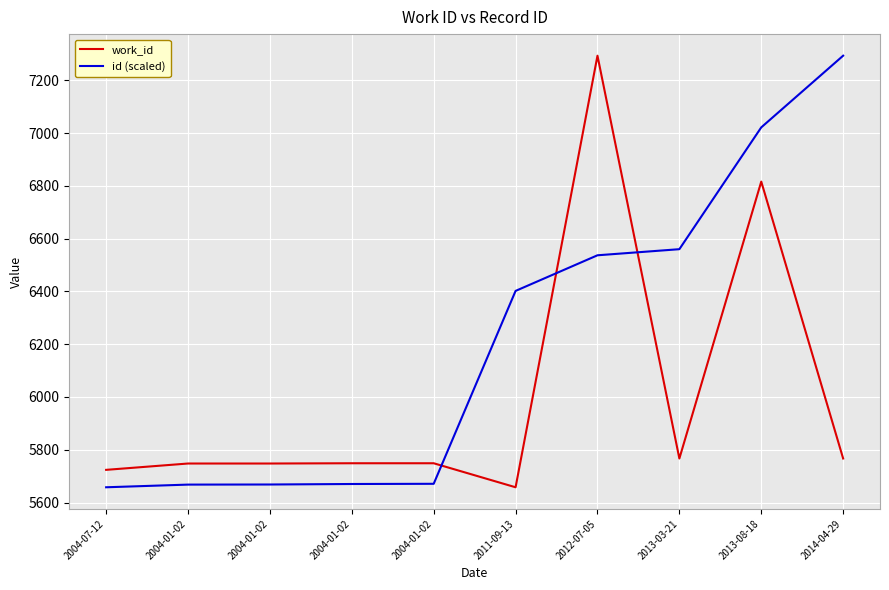

What is the difference between the maximum and minimum values in the id (scaled) series?

1635.0